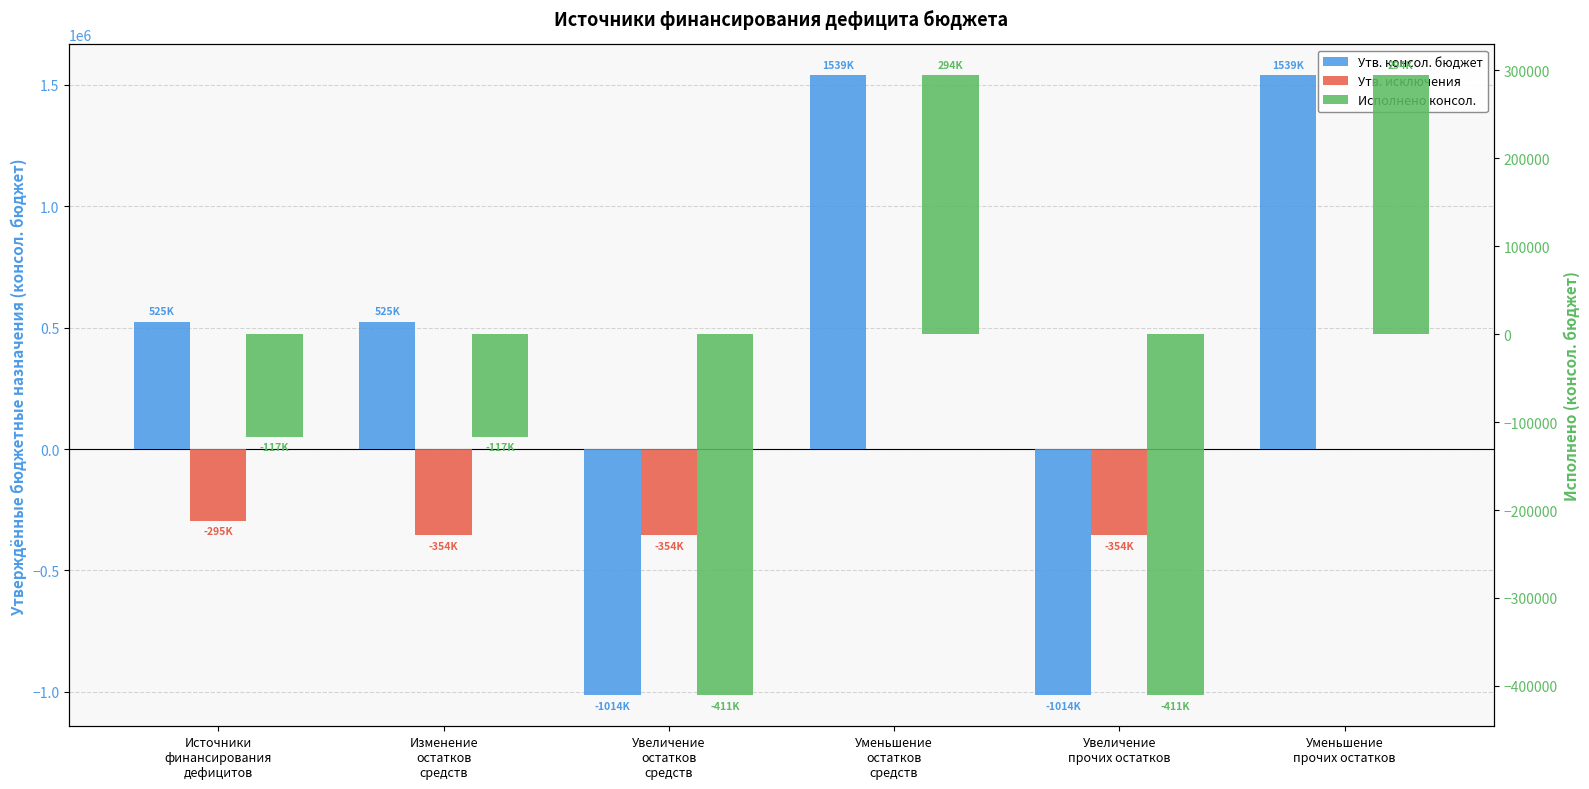

How many bars are there in each group?

3